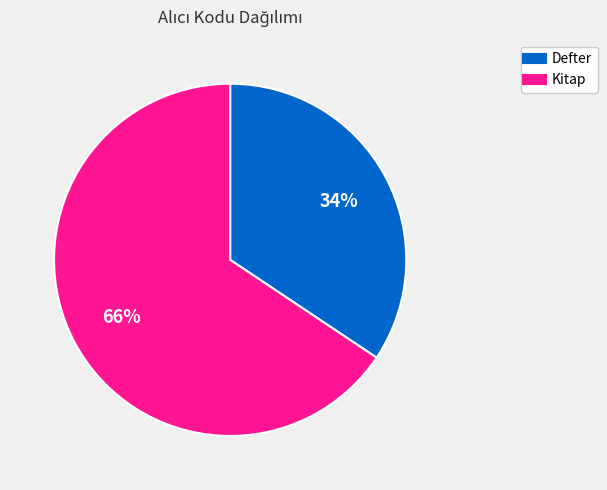

Does Kitap account for over 50% of the chart?

Yes